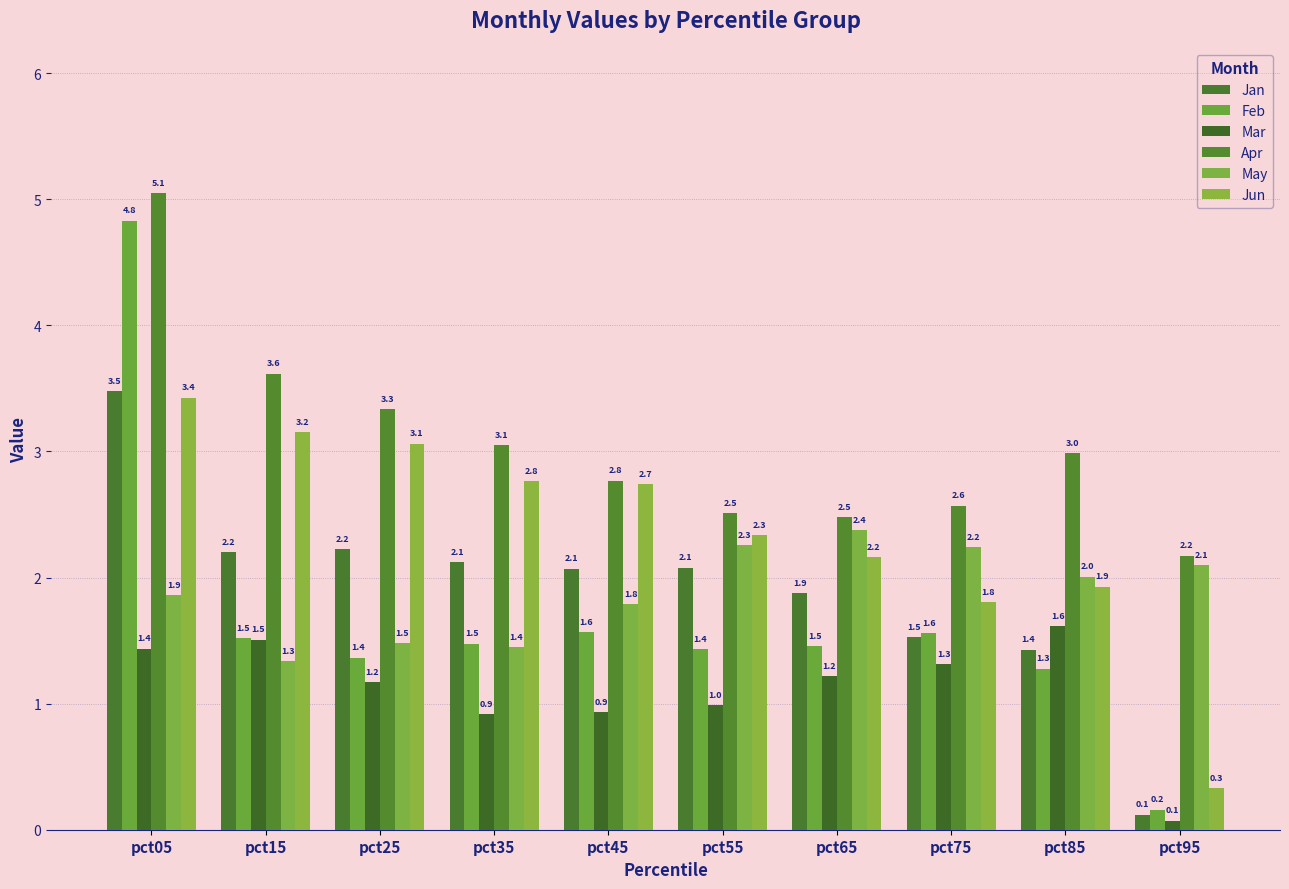

What is the value of the Jan bar at the 6th from the left?

2.1